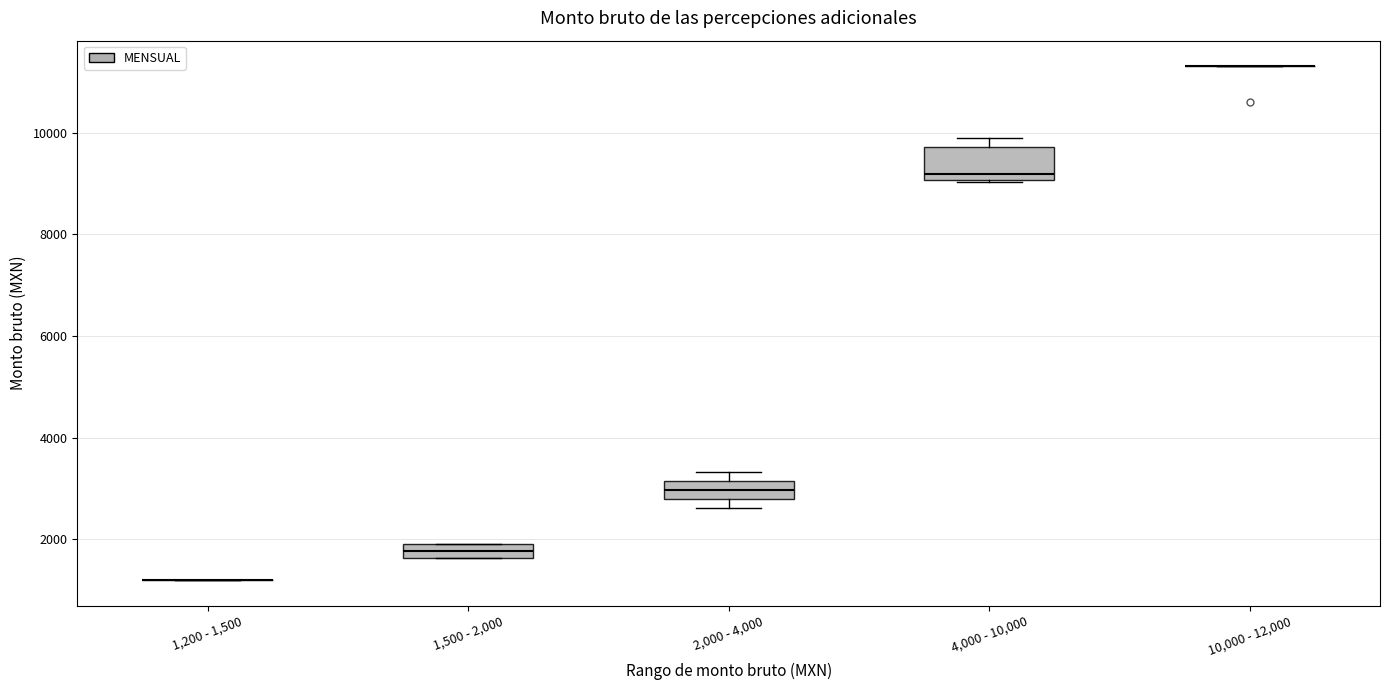

Comparing the boxes themselves (not the whiskers), which one is the tallest?

4,000 - 10,000